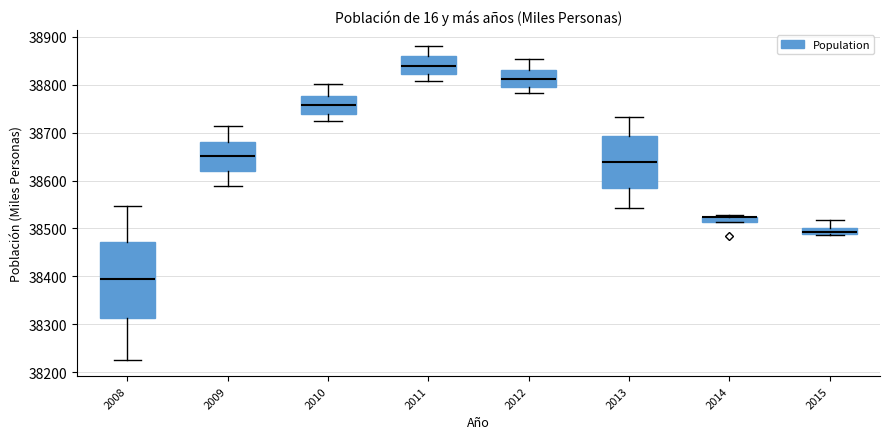

Which box is the tallest, from its lower edge to its upper edge?

2008